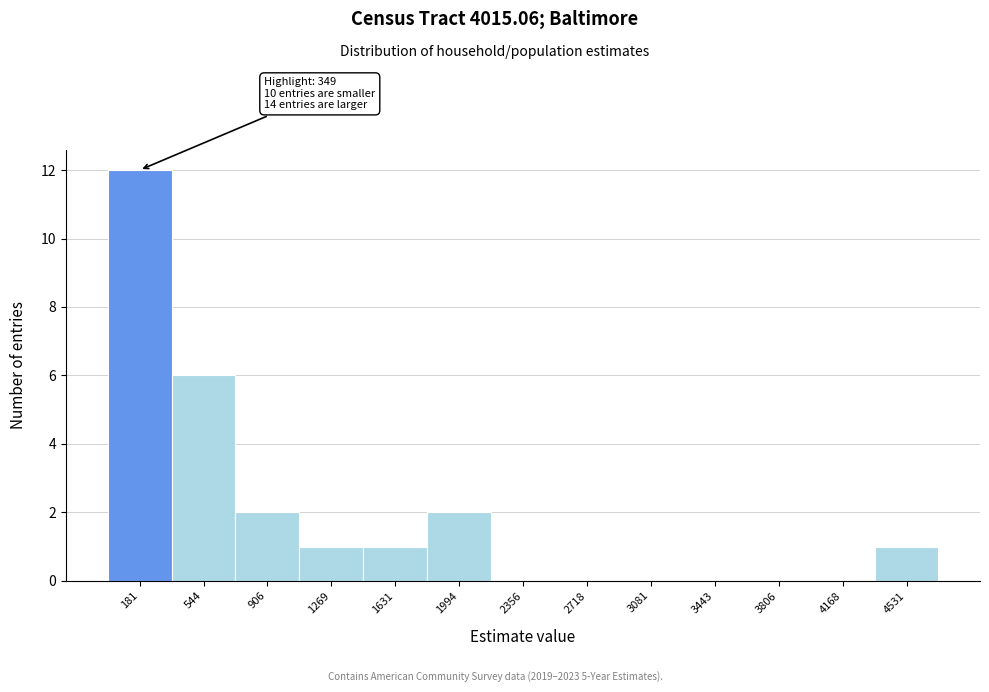

Which range on the x-axis has the tallest bar?

0 to 350